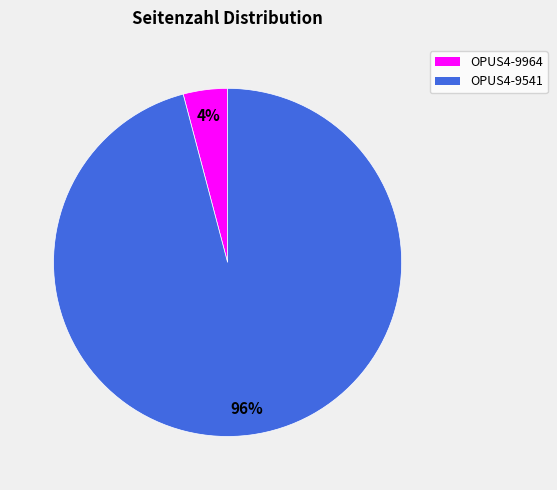

Which has a higher value, OPUS4-9541 or OPUS4-9964?

OPUS4-9541